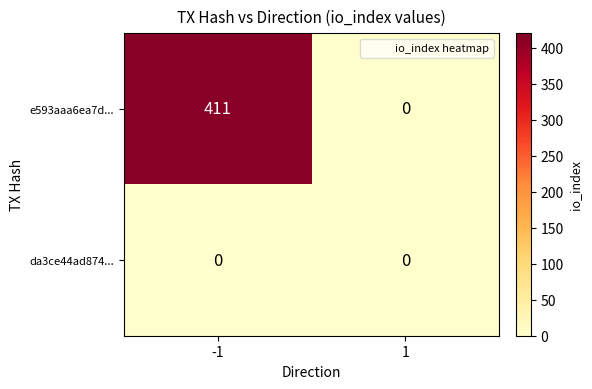

Which series changed the most between -1 and 1?

e593aaa6ea7d...